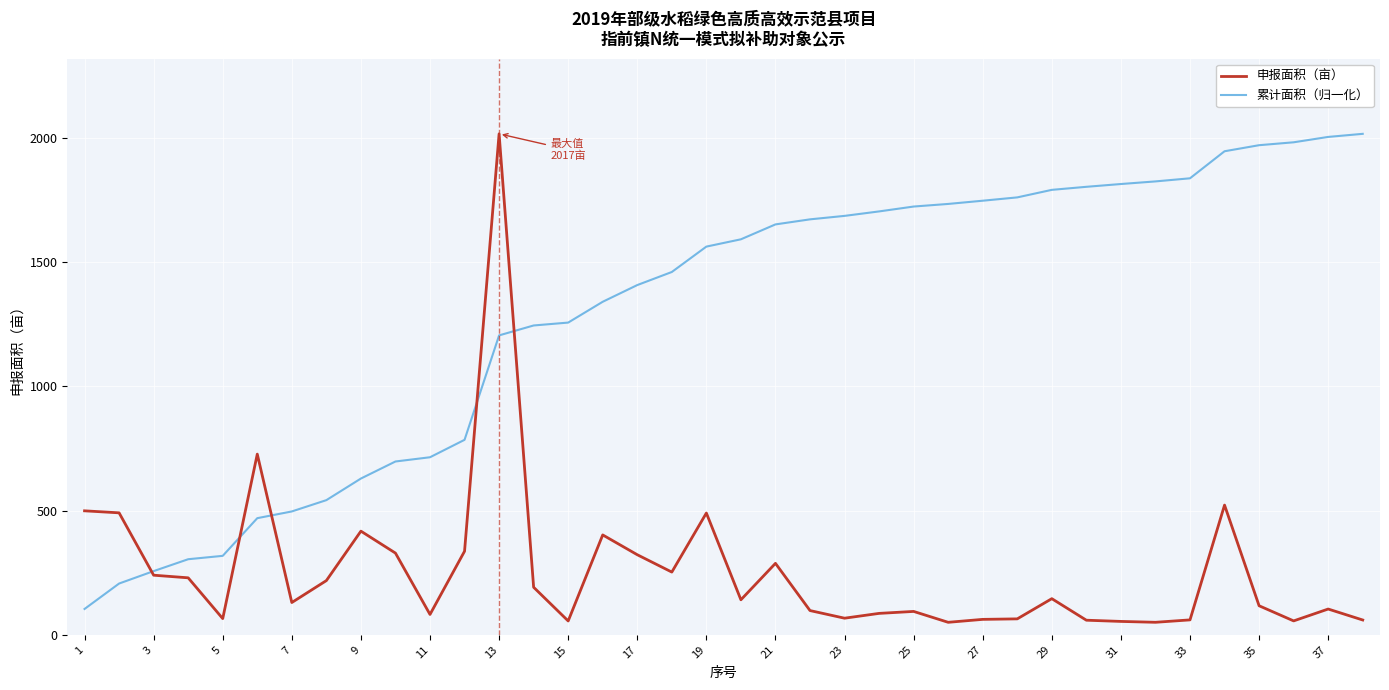

What are all the series names shown in the legend?

申报面积（亩）, 累计面积（归一化）